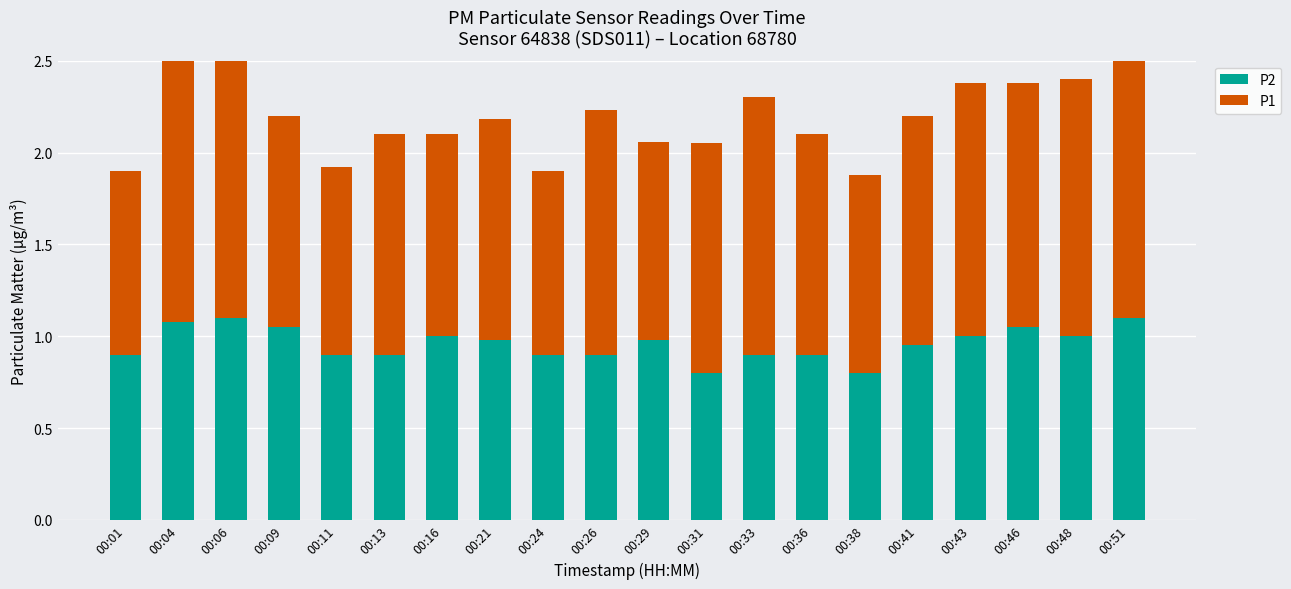

Rank the series at 00:24 from highest to lowest value.

P1, P2